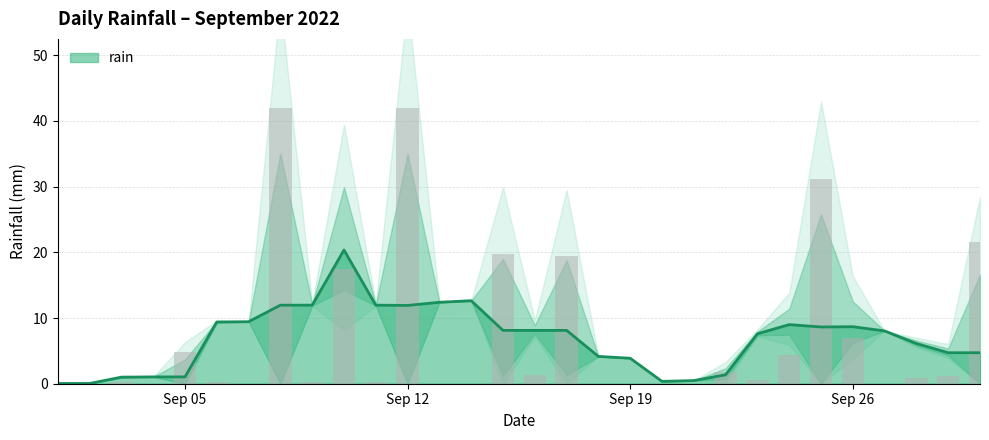

What is the difference between the maximum and minimum values?

42.0